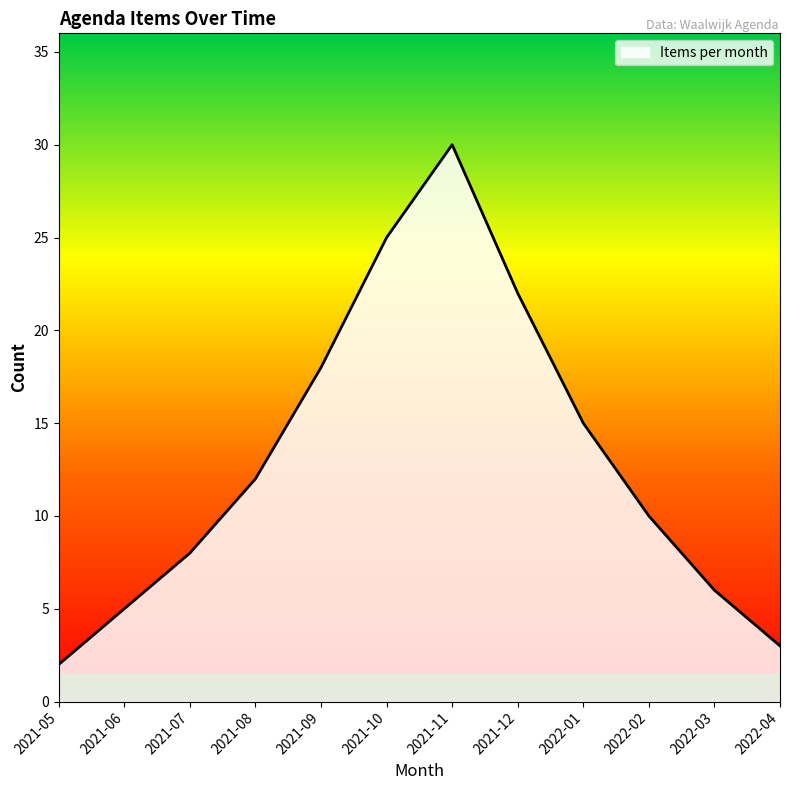

How many lines are shown in the chart?

1